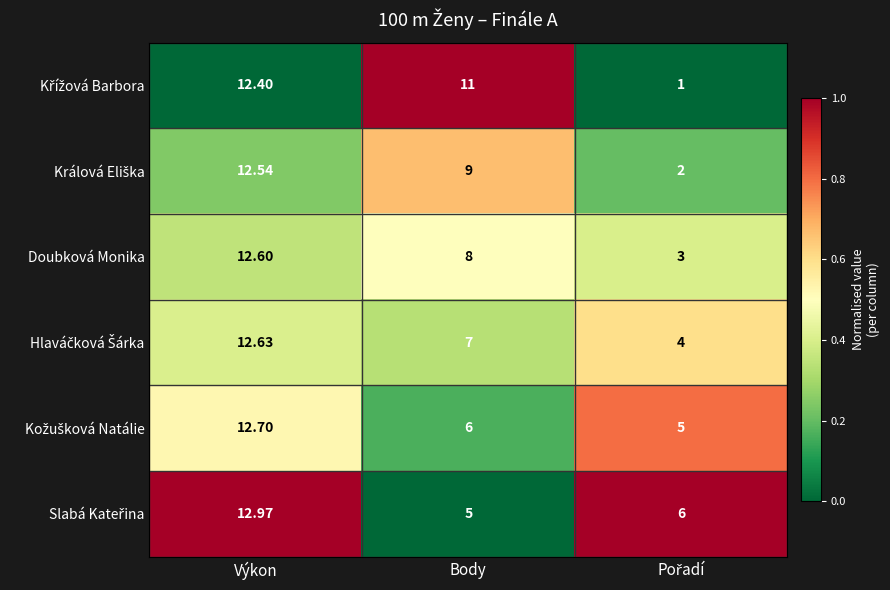

At which category does the chart reach its peak across all series?

Výkon